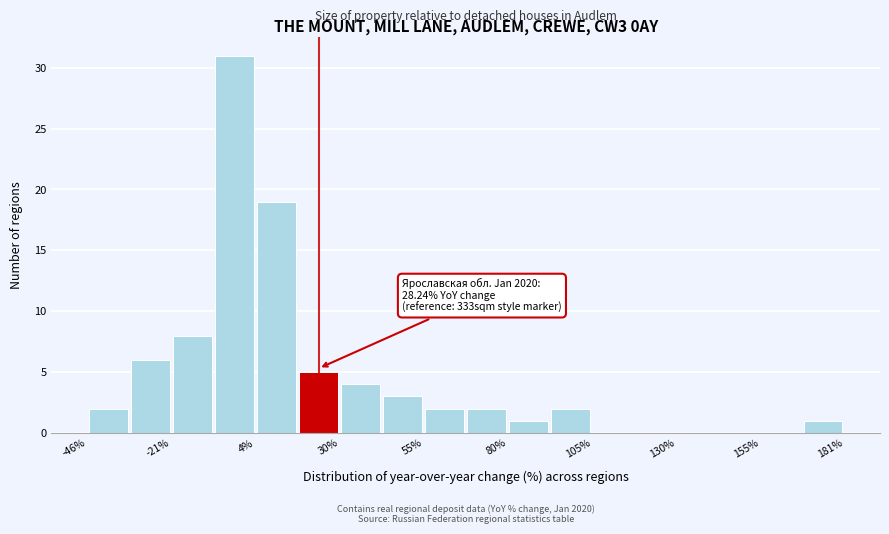

Read against the x-axis, roughly where is the centre of the tallest bar?

0